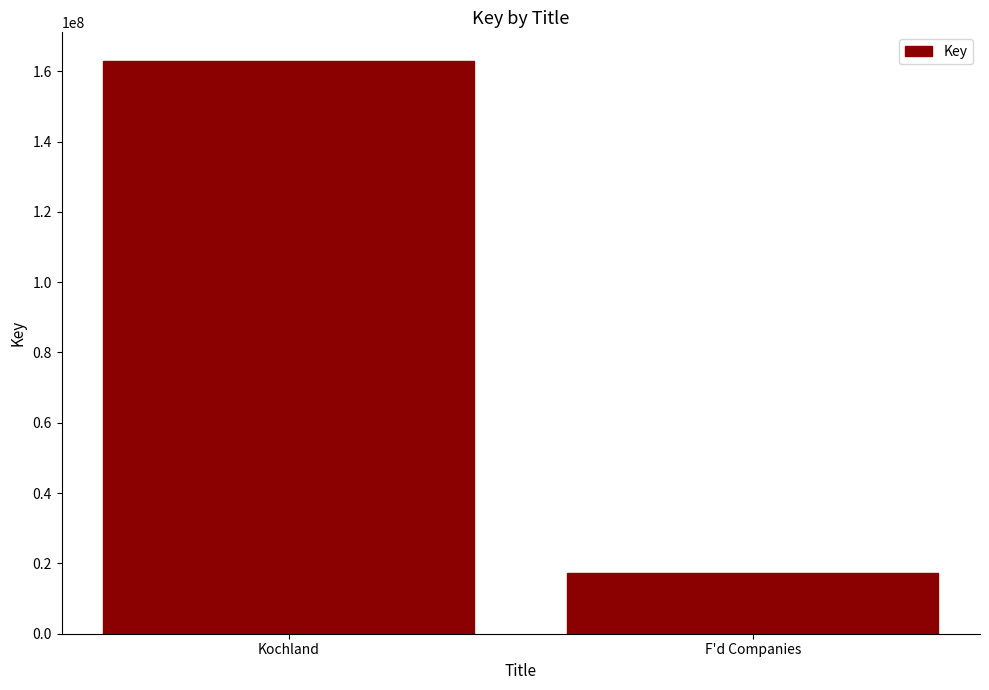

What is the value of the 1st bar from the left?

162915215